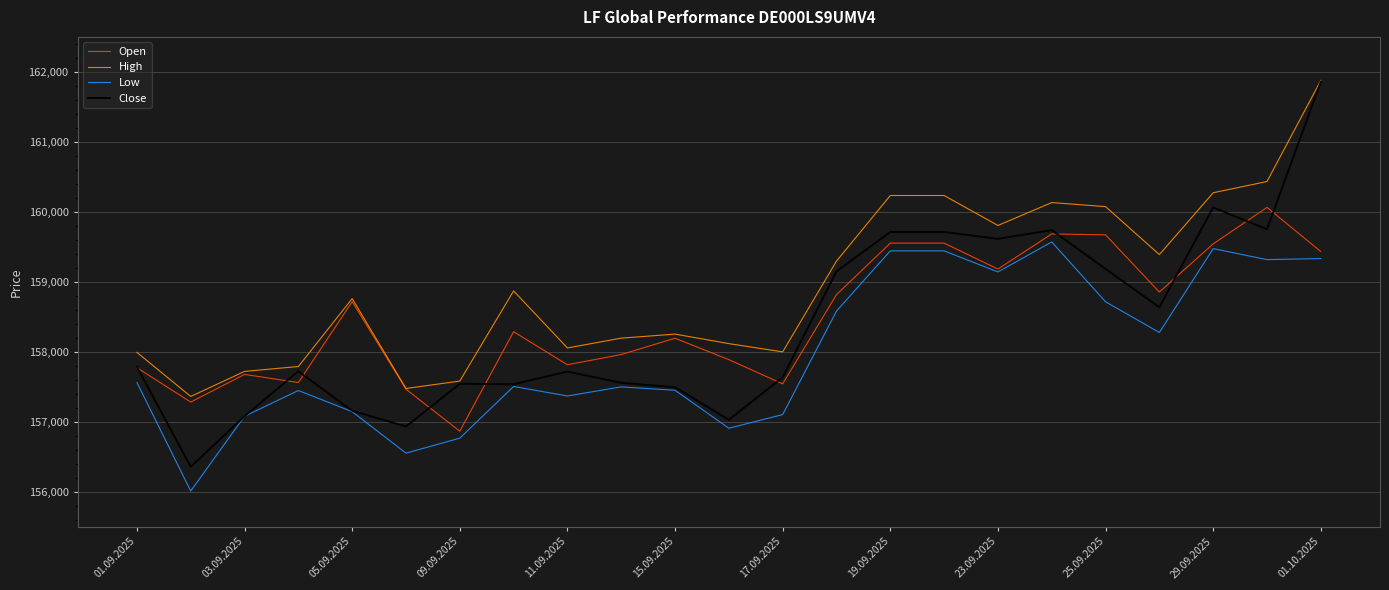

Which series has the widest spread of values?

Close